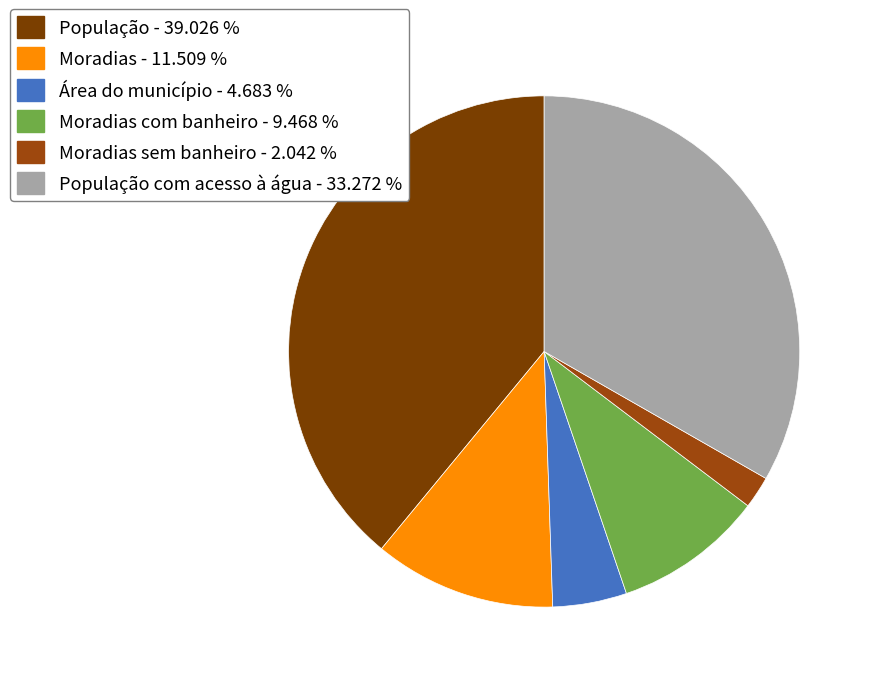

Count the number of slices in the pie.

6